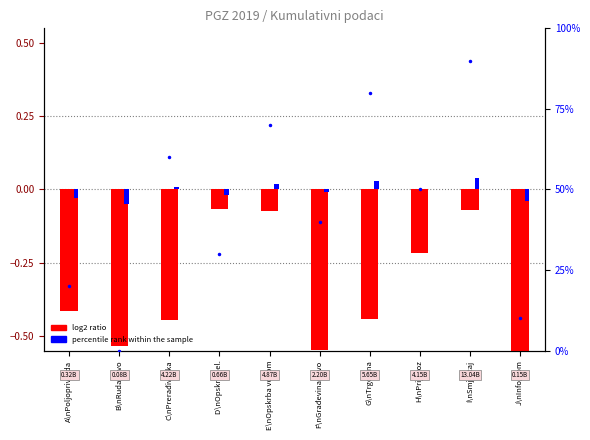

Which series changed the most between E\nOpskrba vodom and J\nInfo/kom?

log2 ratio